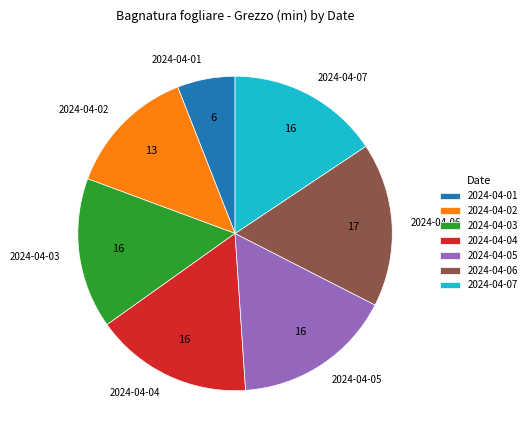

How many slices are in this pie chart?

7